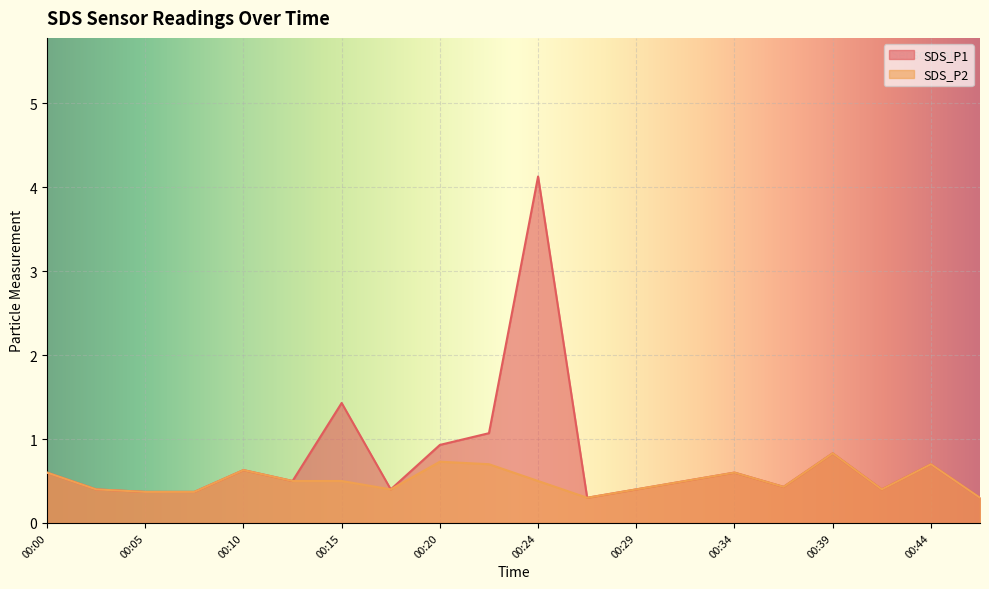

Reading right to left, transcribe all the data shown in this chart.

SDS_P1: 0.3	0.7	0.4	0.8	0.4	0.6	0.5	0.4	0.3	4.1	1.1	0.9	0.4	1.4	0.5	0.6	0.4	0.4	0.4	0.6
SDS_P2: 0.3	0.7	0.4	0.8	0.4	0.6	0.5	0.4	0.3	0.5	0.7	0.7	0.4	0.5	0.5	0.6	0.4	0.4	0.4	0.6